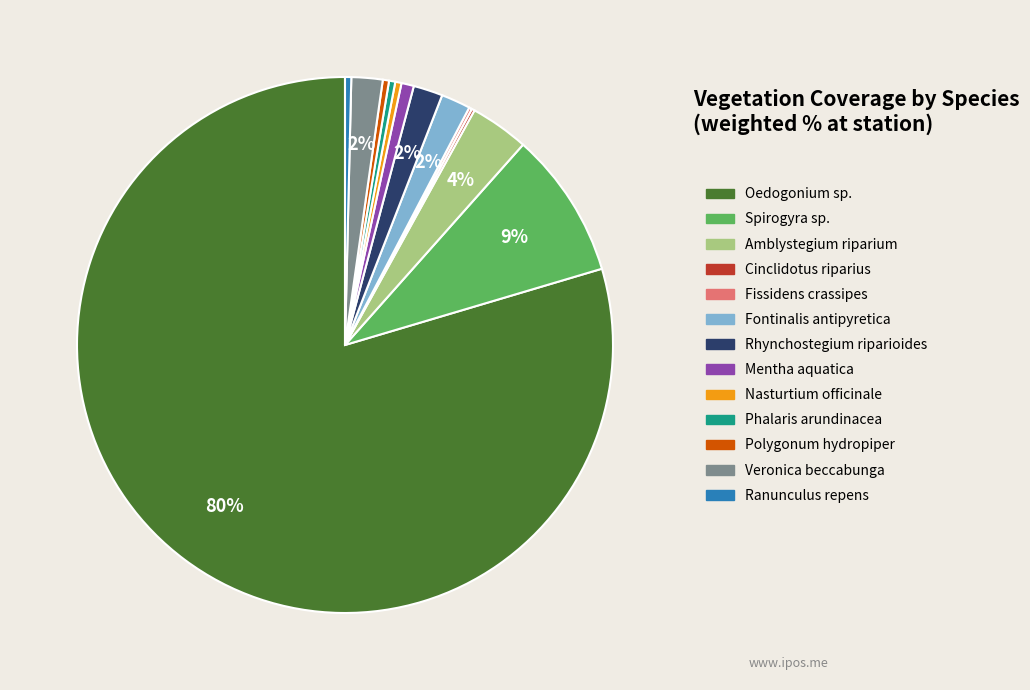

Does Phalaris arundinacea represent more than half of the total?

No